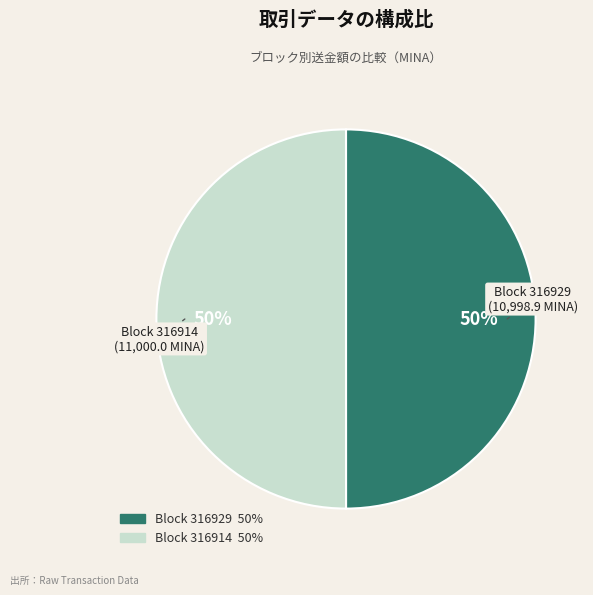

To the nearest percent, what is the difference between the largest and smallest slice percentages?

0%